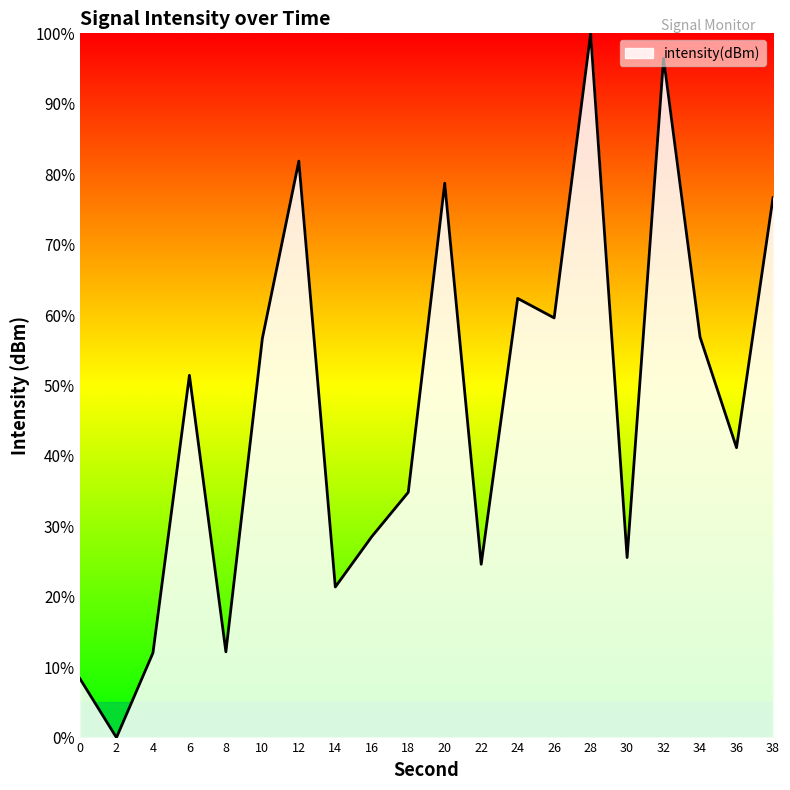

What is the average value?

46.5